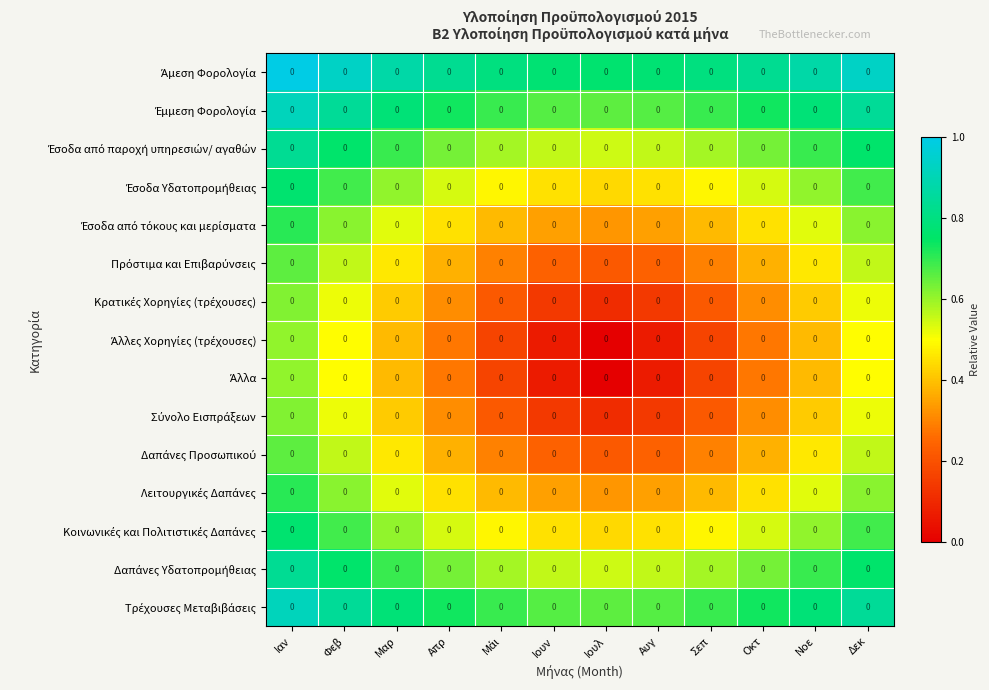

Which category has the lowest value in the Κοινωνικές και Πολιτιστικές Δαπάνες series?

Ιουλ